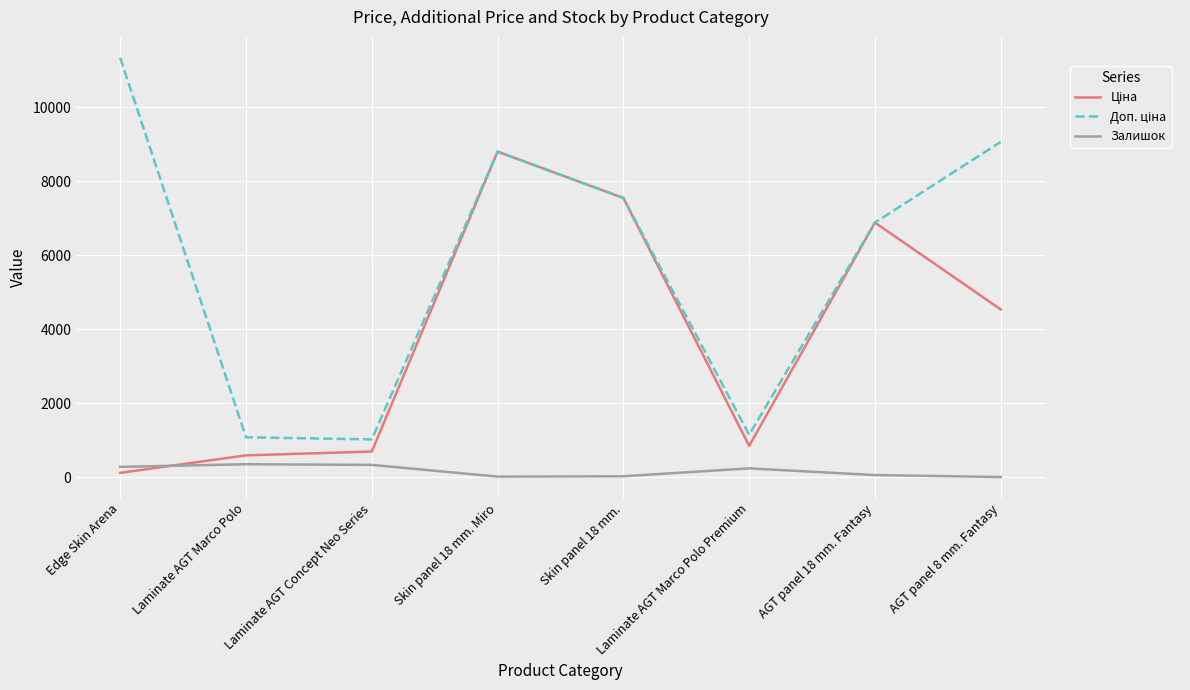

At which category is the sum across all series the highest?

Skin panel 18 mm. Miro